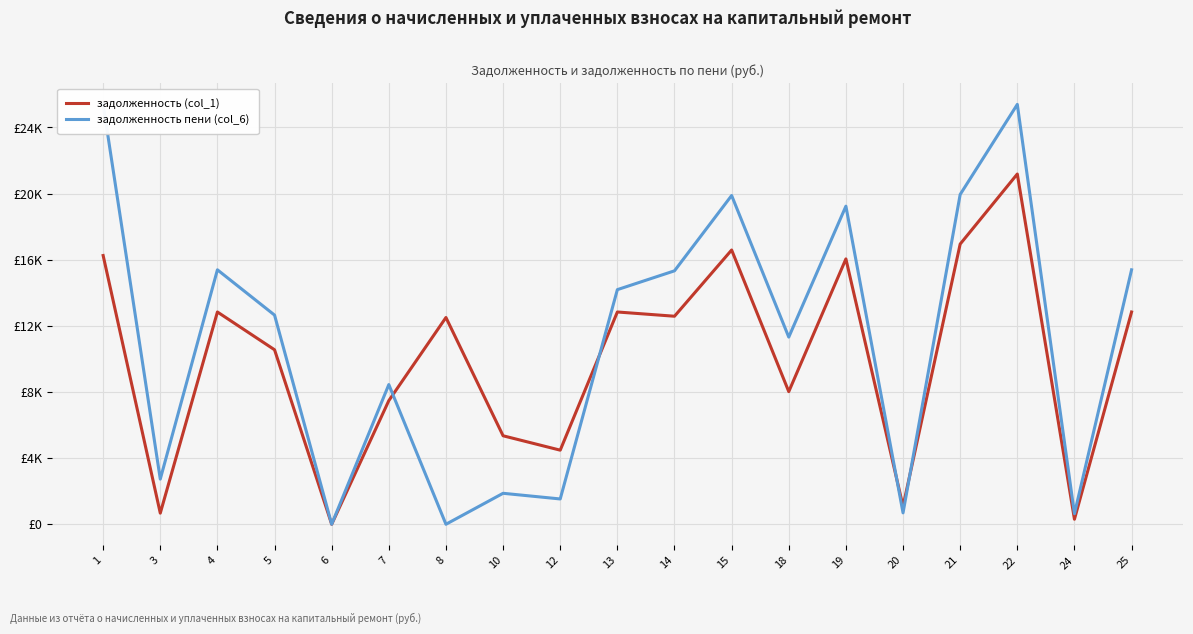

Reading left to right, extract all data points from this chart.

задолженность (col_1): 1=16255.4	3=672.5	4=12840.0	5=10554.5	6=0.0	7=7479.0	8=12506.2	10=5352.5	12=4481.9	13=12840.0	14=12583.2	15=16589.3	18=8023.3	19=16050.0	20=1087.7	21=16948.8	22=21186.0	24=303.5	25=12840.0
задолженность пени (col_6): 1=25396.0	3=2731.5	4=15391.5	5=12651.8	6=0.0	7=8449.2	8=0.0	10=1873.4	12=1530.9	13=14191.5	14=15330.0	15=19885.8	18=11319.8	19=19239.4	20=688.9	21=19947.4	22=25396.0	24=637.3	25=15391.5